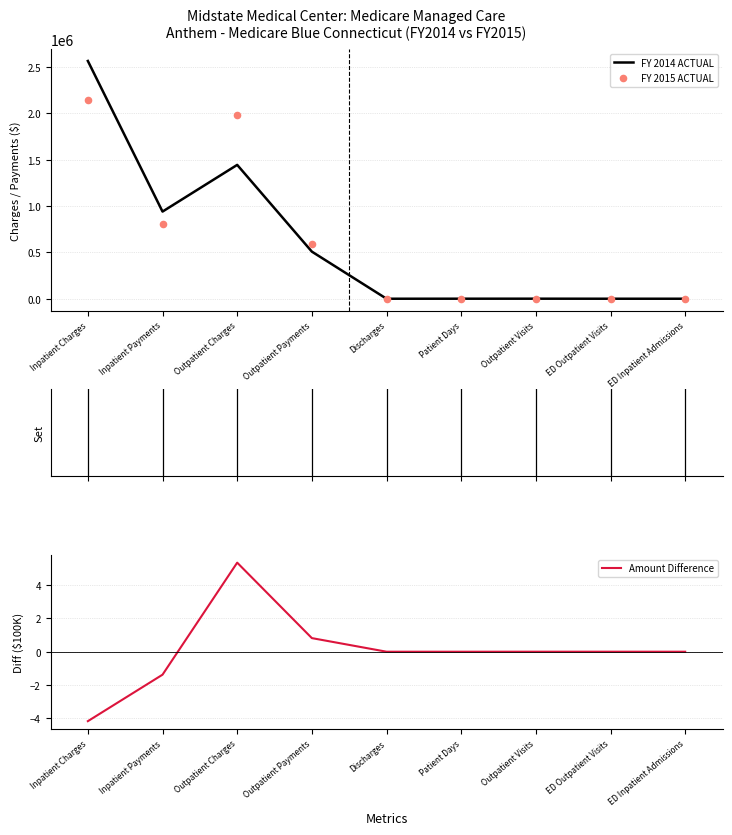

What are all the series names shown in the legend?

FY 2014 ACTUAL, FY 2015 ACTUAL, Amount Difference